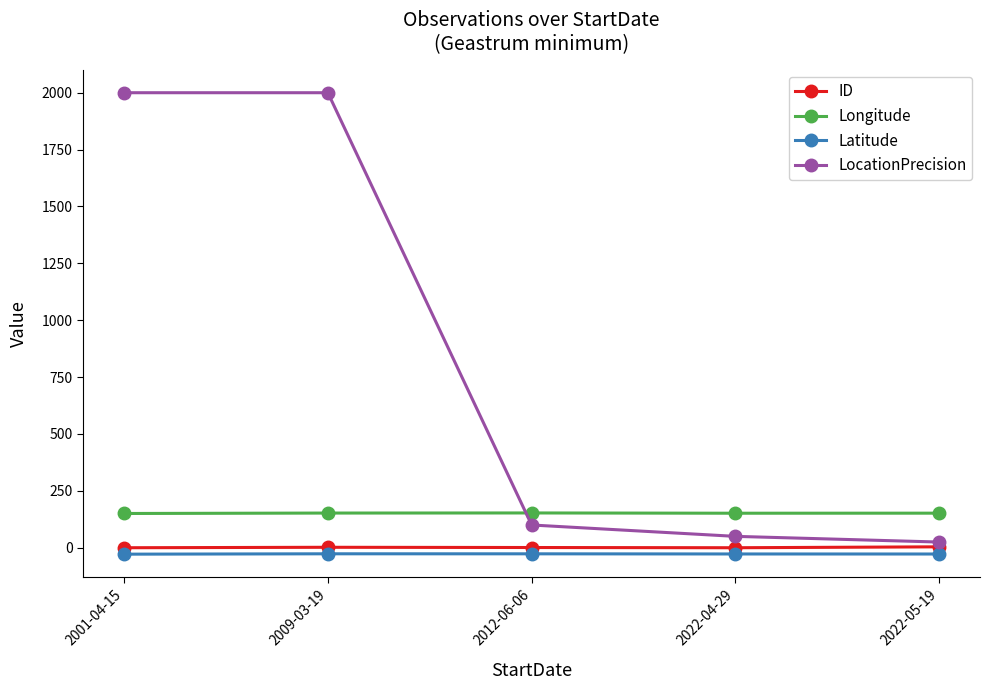

True or false: Latitude has more than 0 interior local peaks.

True